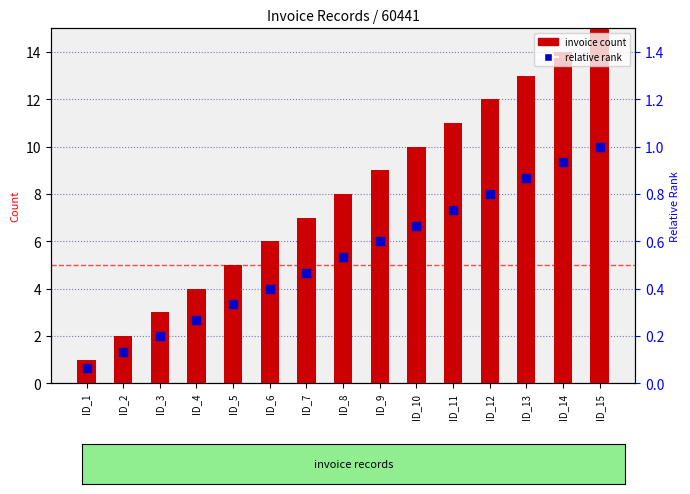

At which category is the sum across all series the highest?

ID_15